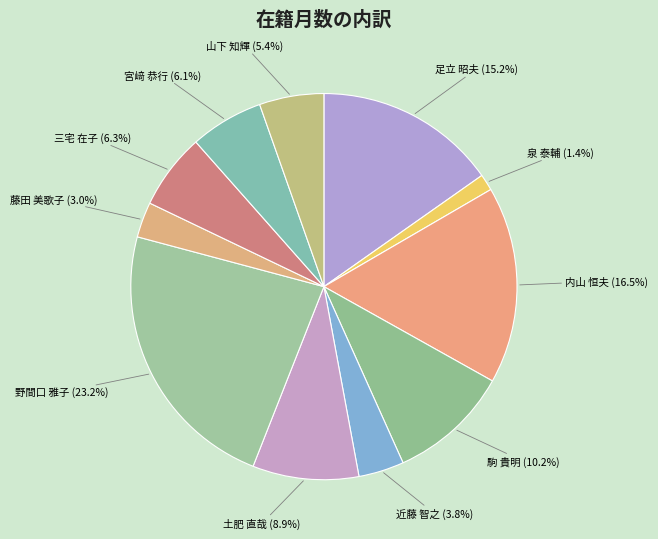

Between 藤田 美歌子 and 泉 泰輔, which is larger?

藤田 美歌子